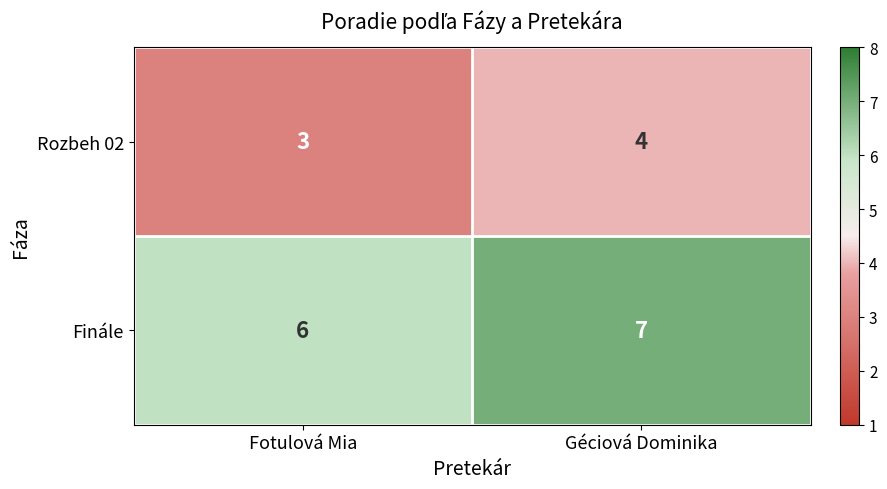

What is the smallest value displayed?

3